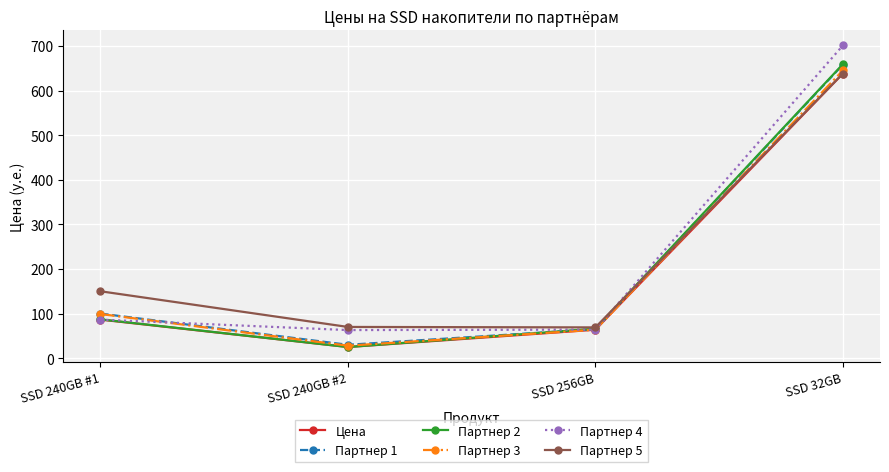

Which series has the largest range (max minus min)?

Партнер 4